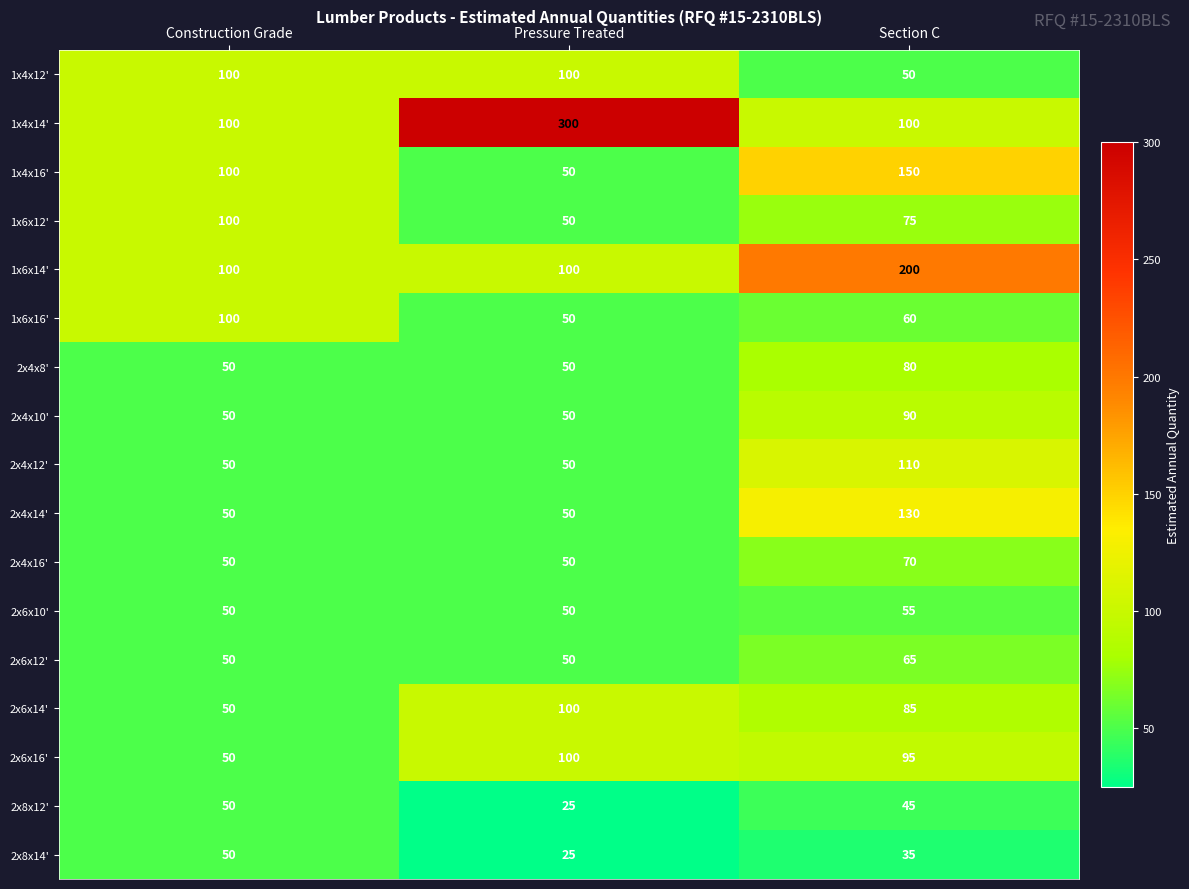

Rank the categories by 1x4x16' value from highest to lowest.

Section C, Construction Grade, Pressure Treated